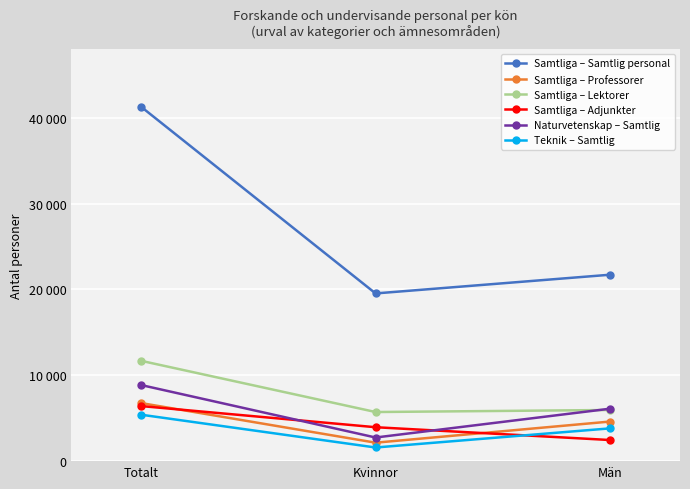

What is the label of the 1st point from the right?

Män